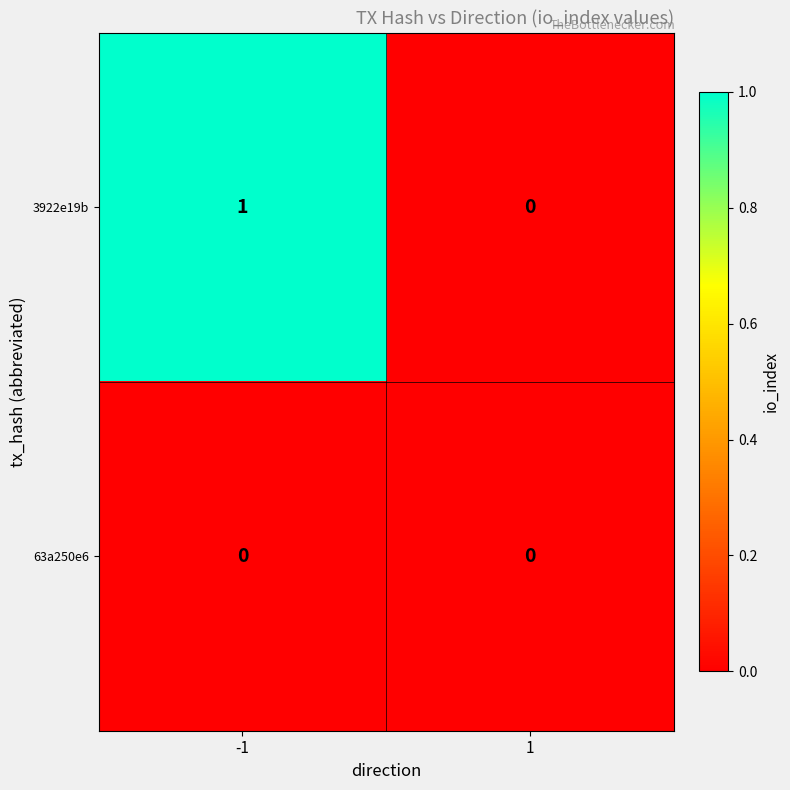

Which series has the largest total across all categories?

3922e19b